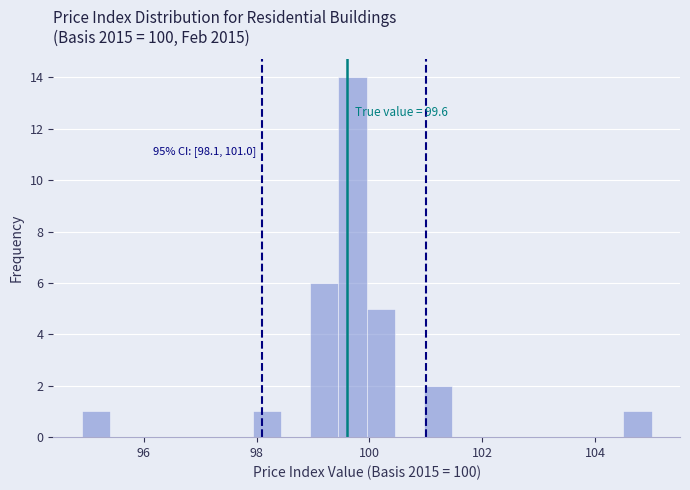

Read against the x-axis, roughly where is the centre of the tallest bar?

99.6